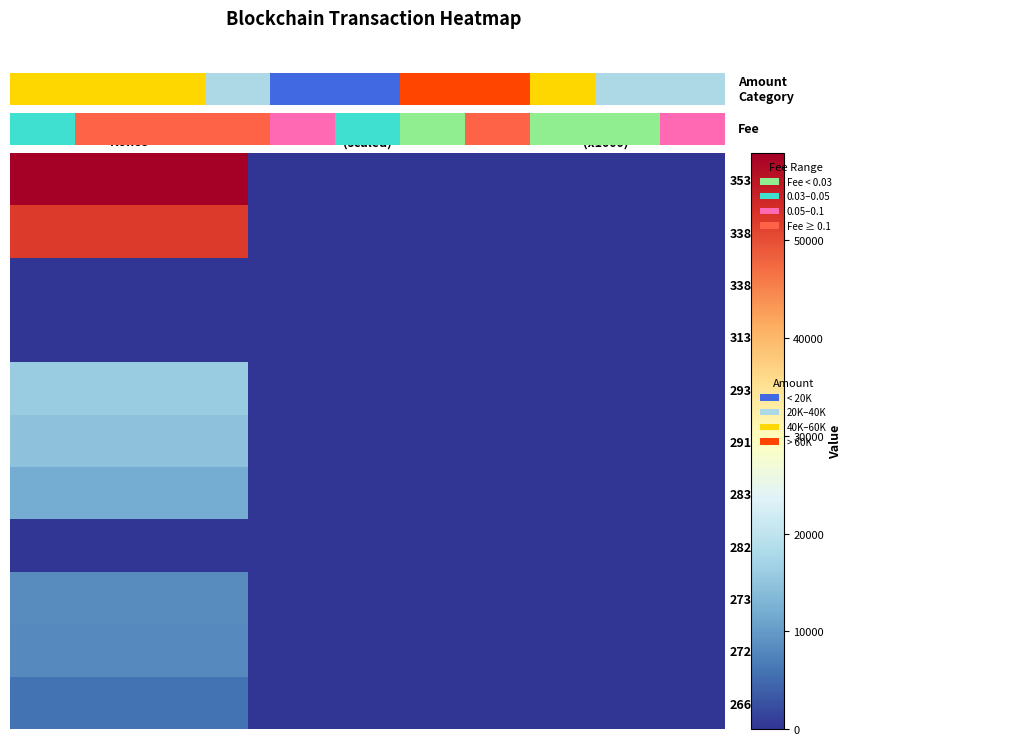

Which has a higher value, Fee
(x1000) or Amount
(scaled)?

Amount
(scaled)